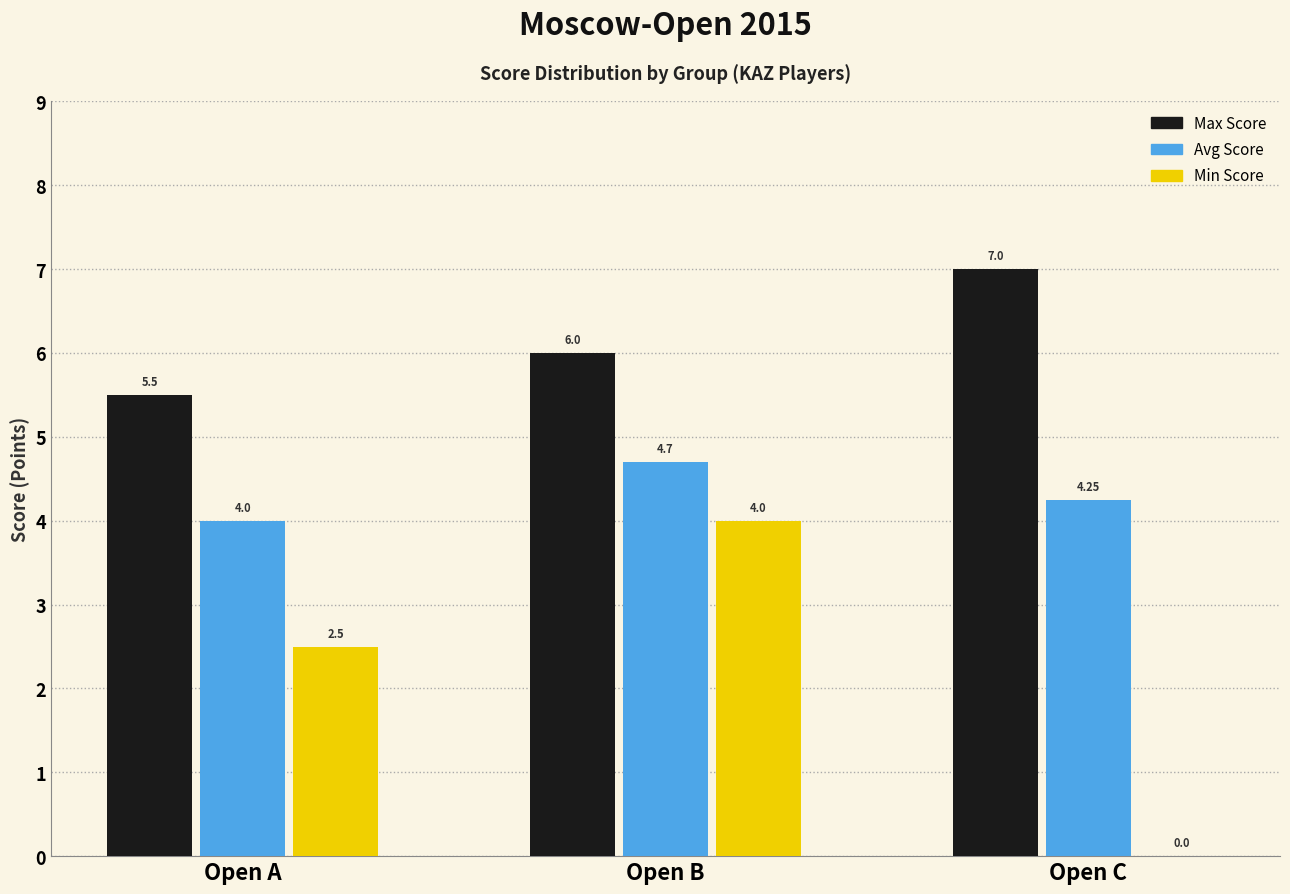

Which series has the widest spread of values?

Min Score